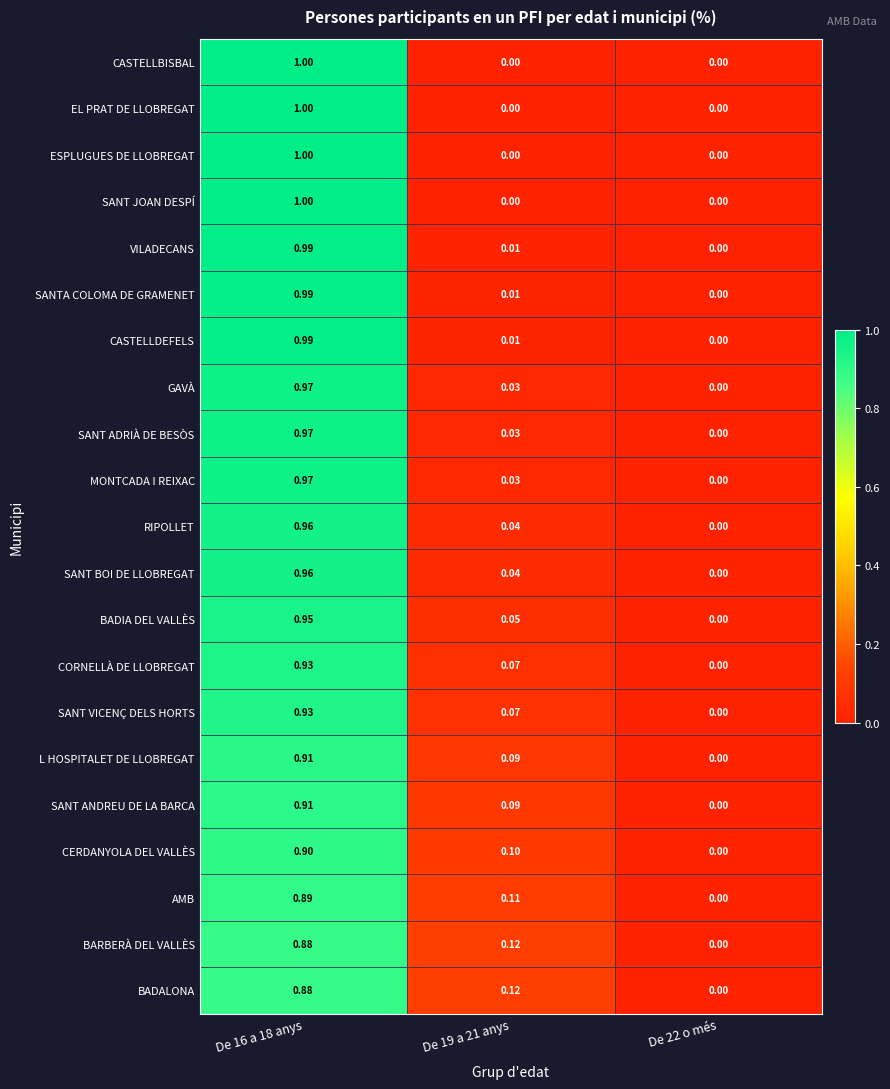

Is the value of SANT ANDREU DE LA BARCA at De 16 a 18 anys greater than the value of CASTELLBISBAL at De 22 o més?

Yes